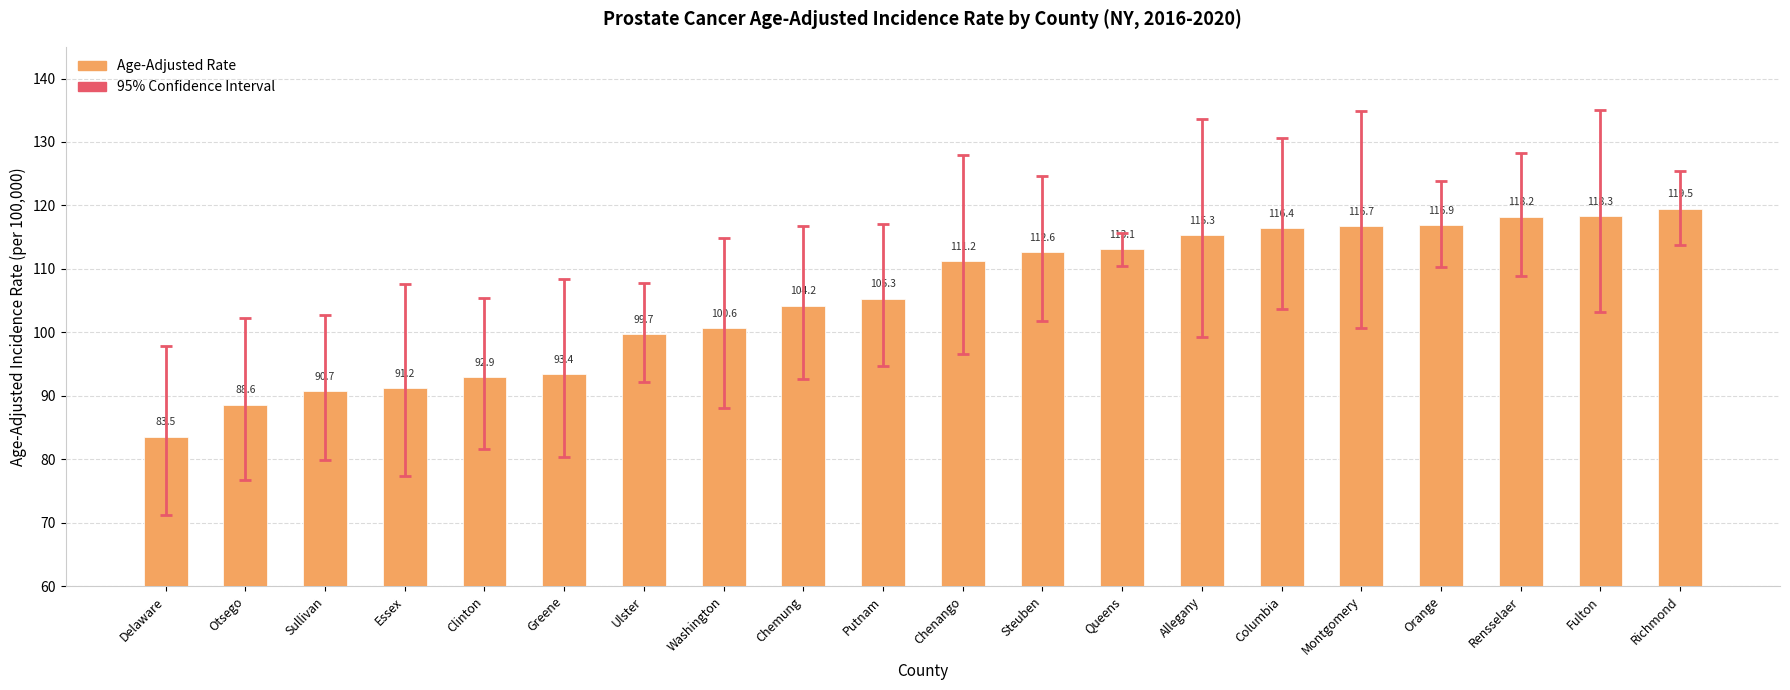

What is the difference between the maximum and minimum values?

36.0